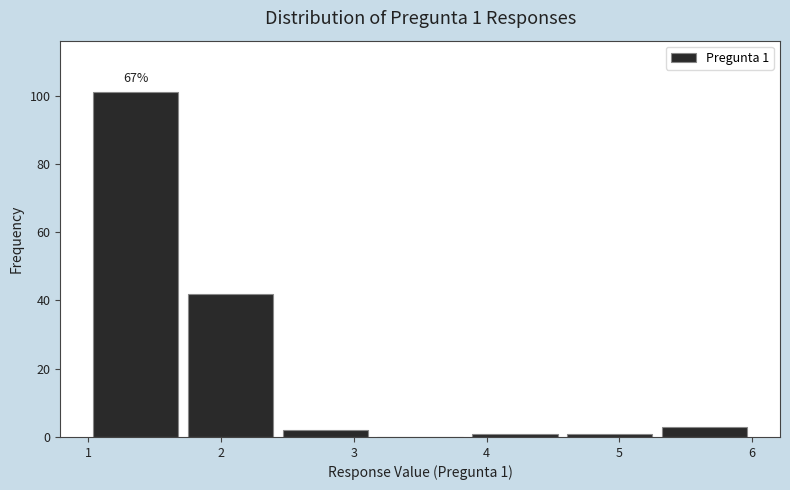

Which range on the x-axis has the tallest bar?

1.0 to 1.7